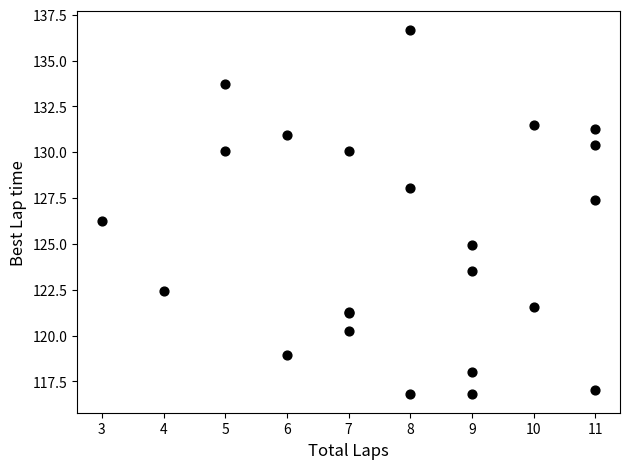

What Y value in the scatter plot is closest to 126?

126.3